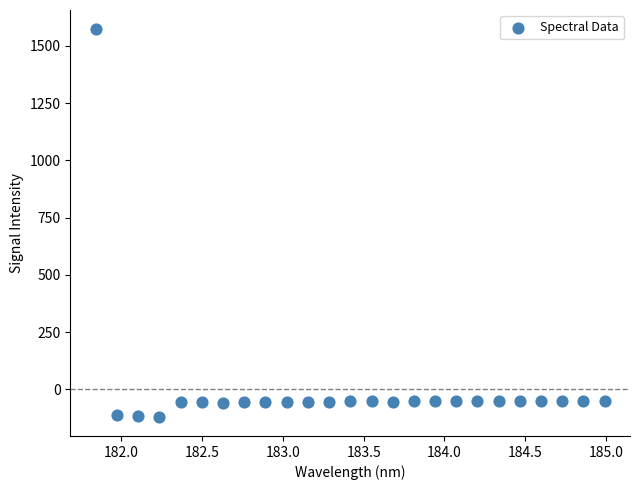

What is the range of Y values (max minus min)?

1690.5